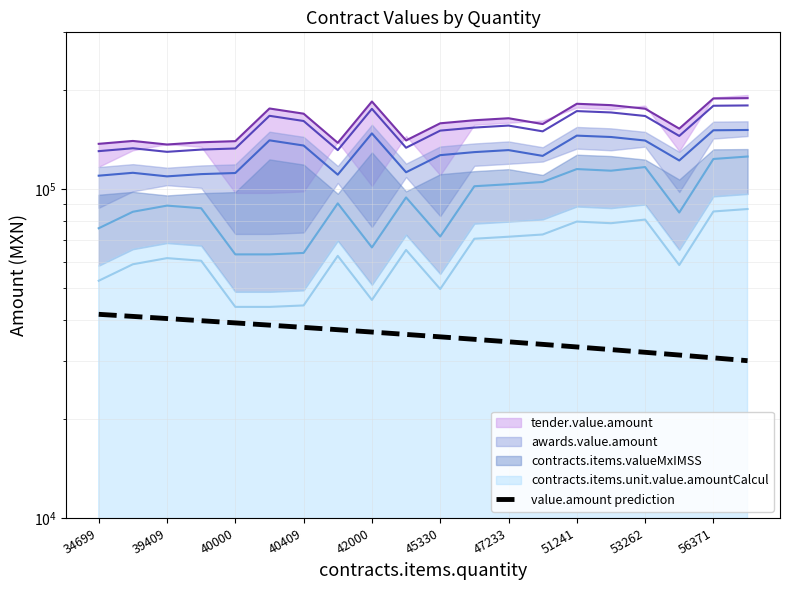

What is the value of the 9th point from the left?

36770.7